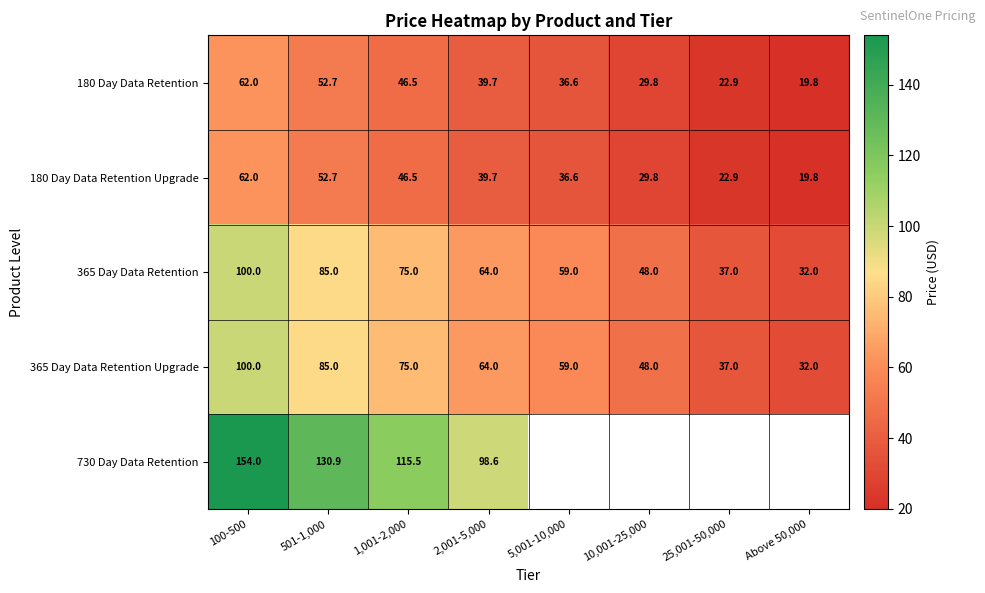

At which label is 365 Day Data Retention Upgrade closest to 66?

2,001-5,000